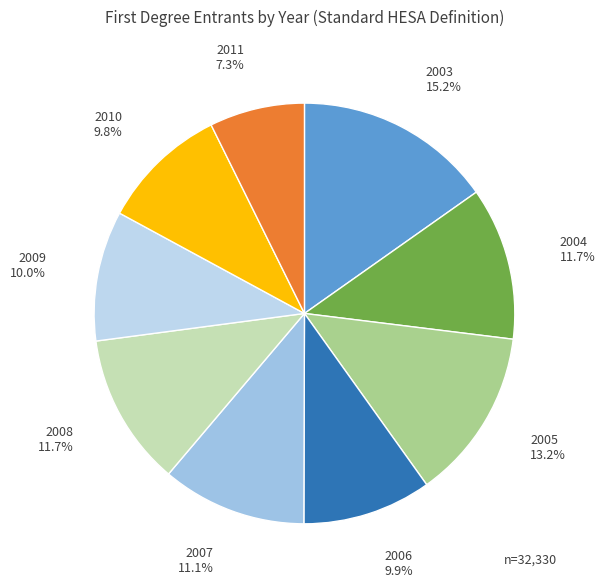

Which slice is the largest?

2003